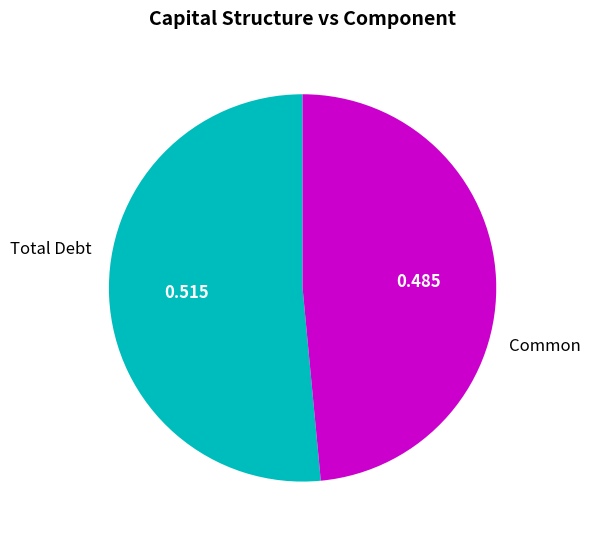

Is there any slice that represents more than half of the pie?

Yes